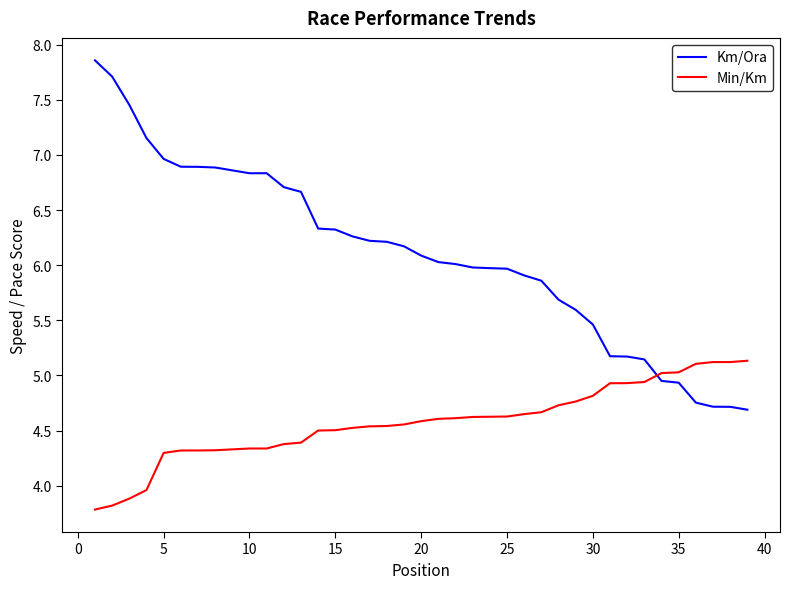

Which series has the largest total across all categories?

Km/Ora